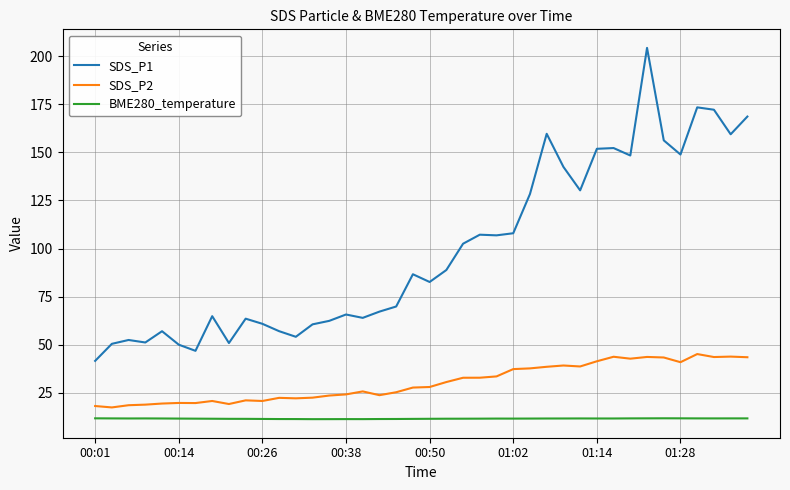

Which series has the largest range (max minus min)?

SDS_P1